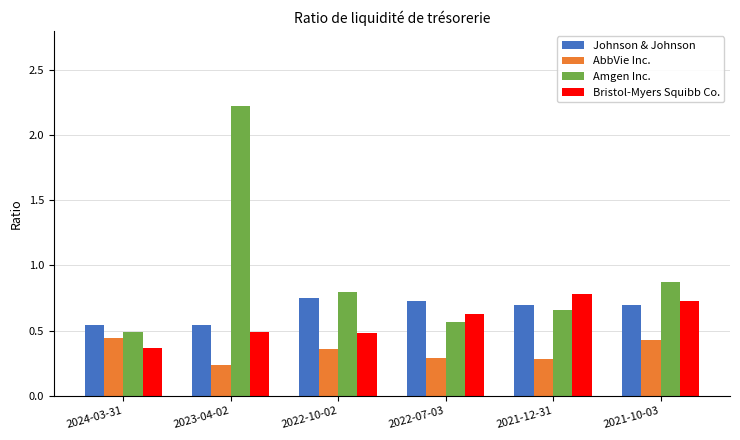

What is the greatest value displayed?

2.2